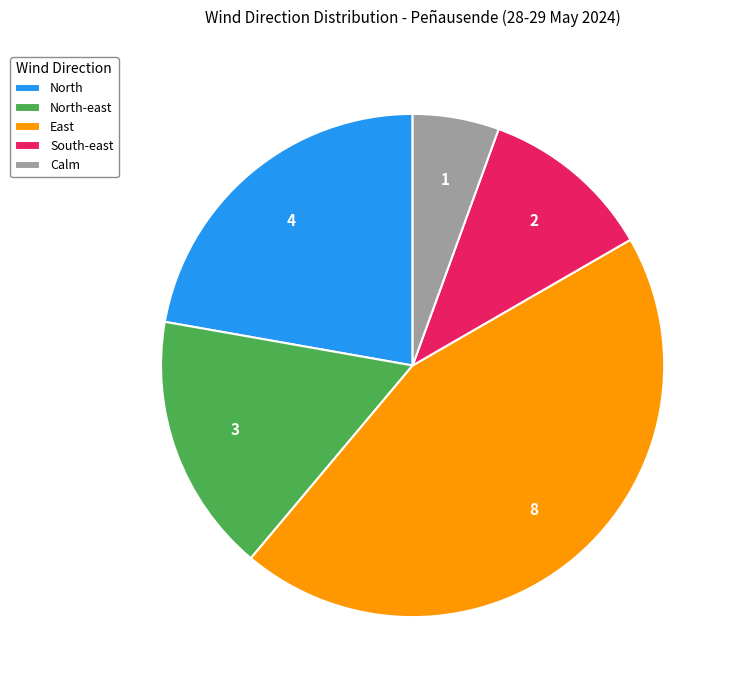

Which has a higher value, South-east or Calm?

South-east